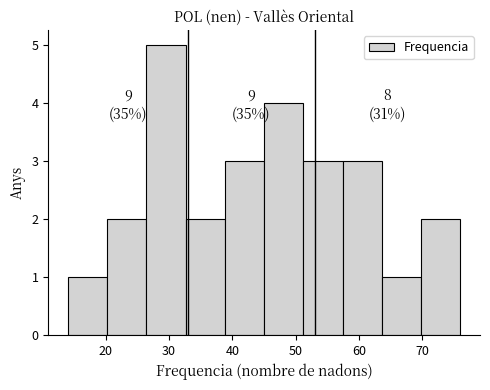

Over which range of the x-axis is the bar tallest?

26.4 to 32.6